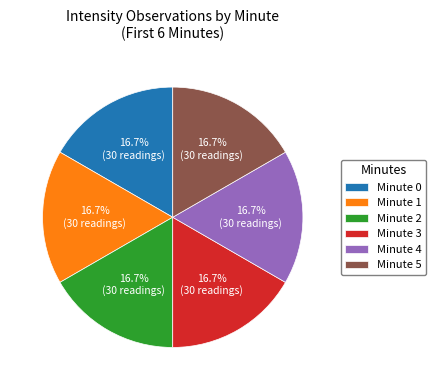

Count the number of slices in the pie.

6